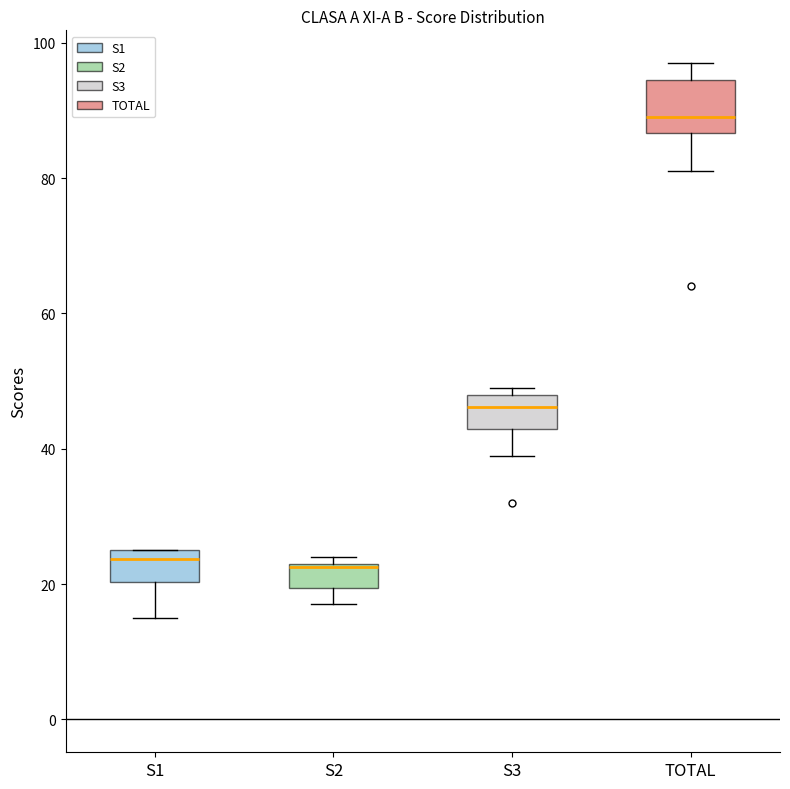

Reading left to right, transcribe this box plot: for each box, give where its median line is, the range the box spans, and where its two whiskers end, as read against the y-axis. The values are not printed on the chart, so give them approximately, as read against the axis.

S1: median 24, box 20 to 26, whiskers 16 to 26
S2: median 22, box 20 to 24, whiskers 18 to 24 (just above the box's upper edge)
S3: median 46, box 44 to 48, whiskers 40 to 50
TOTAL: median 90, box 86 to 94, whiskers 82 to 98